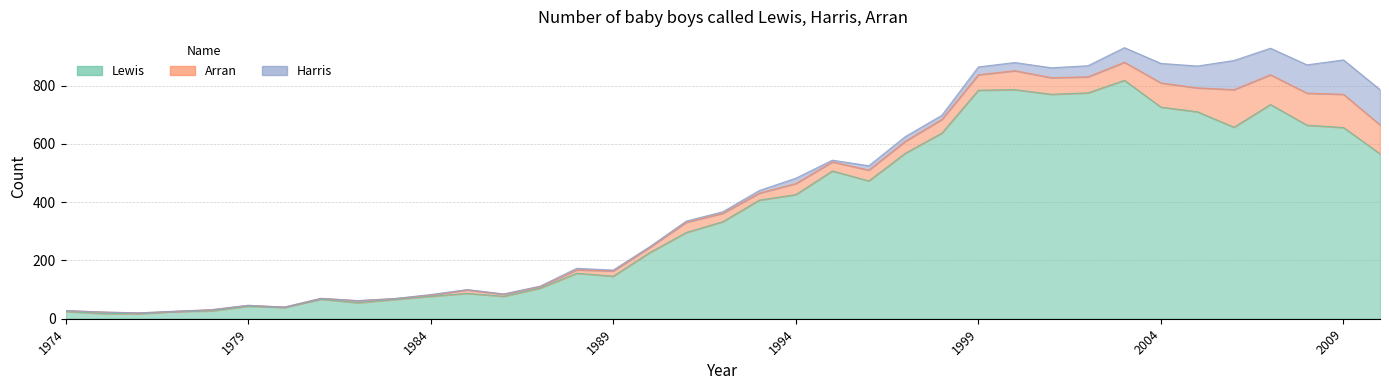

Is the value of Arran at 1998 greater than the value of Harris at 1995?

Yes